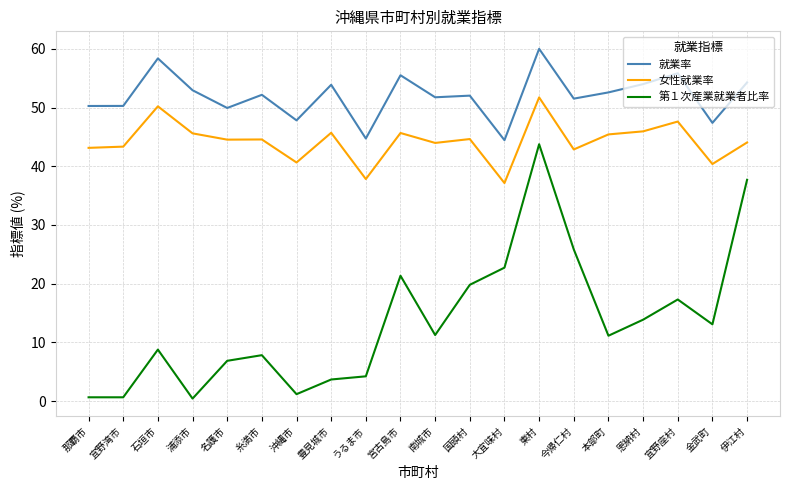

List the series in order of their peak value, highest first.

就業率, 女性就業率, 第１次産業就業者比率